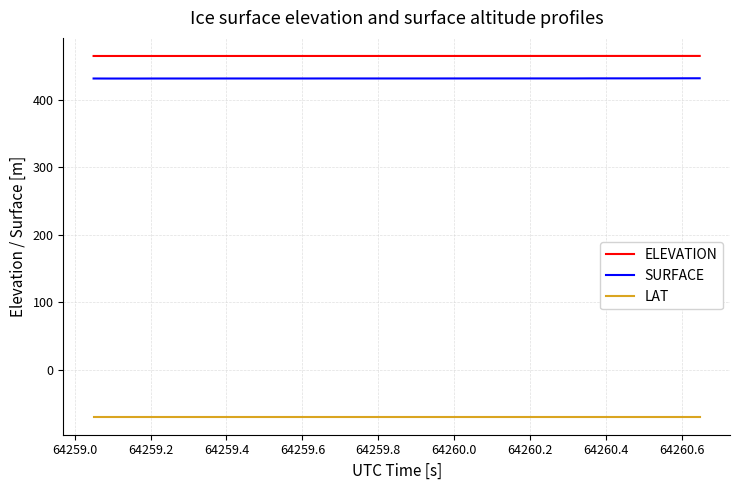

What is the sum of all SURFACE values?

17276.7